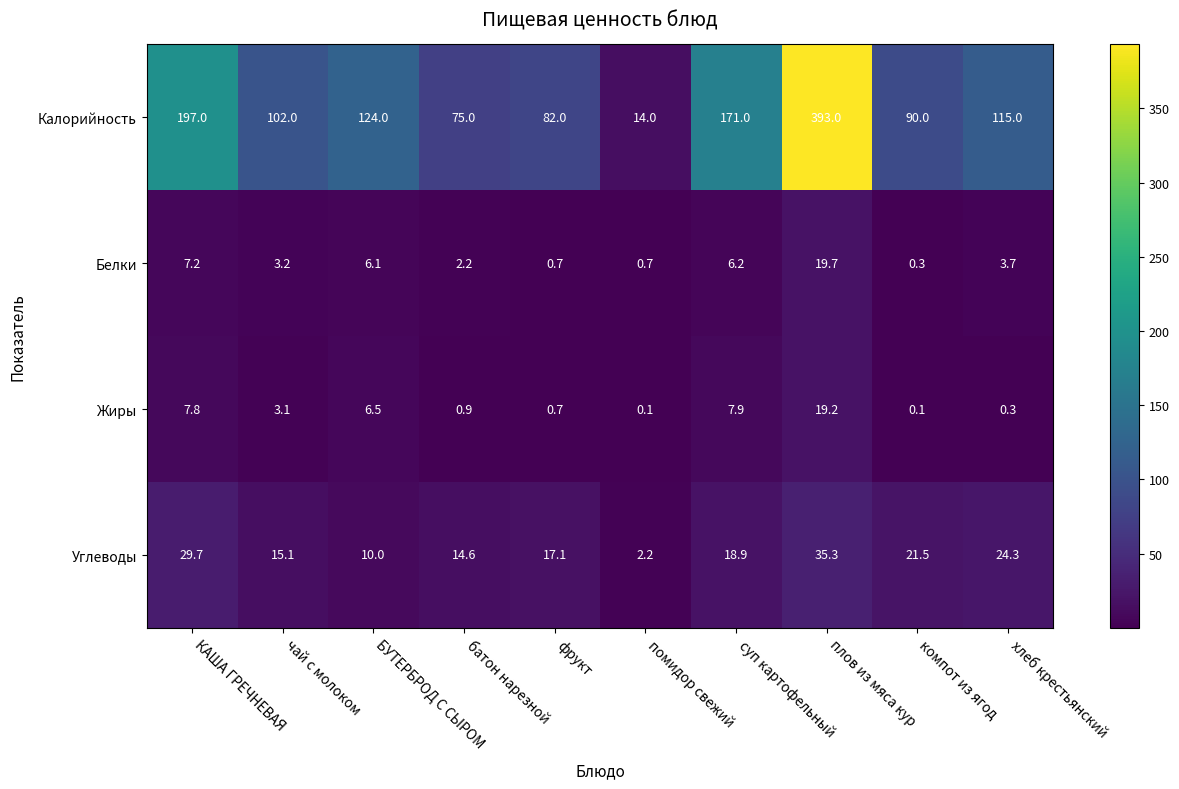

Which series changed the most between КАША ГРЕЧНЕВАЯ and батон нарезной?

Калорийность